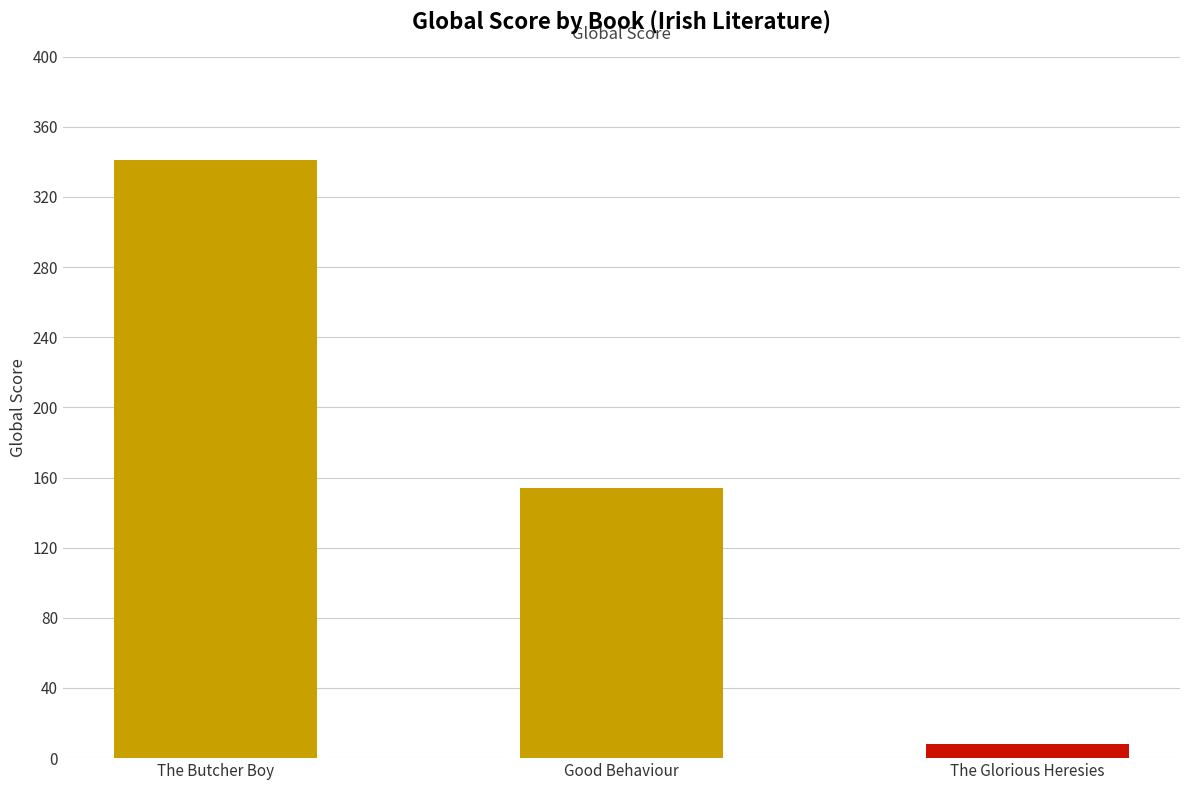

What is the difference between the maximum and minimum values?

333